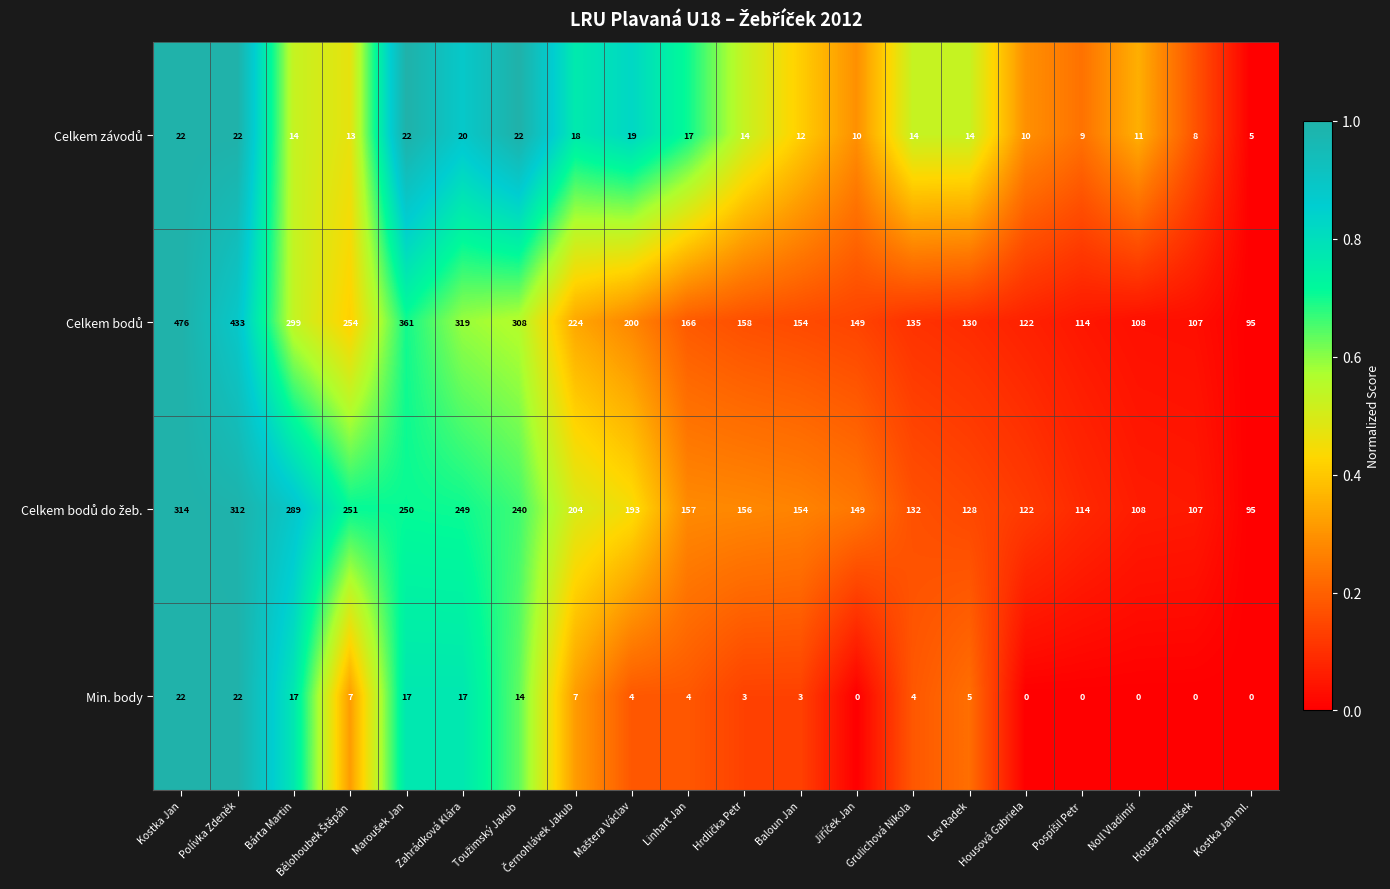

The value of Min. body at Kostka Jan is 22. True or false?

True